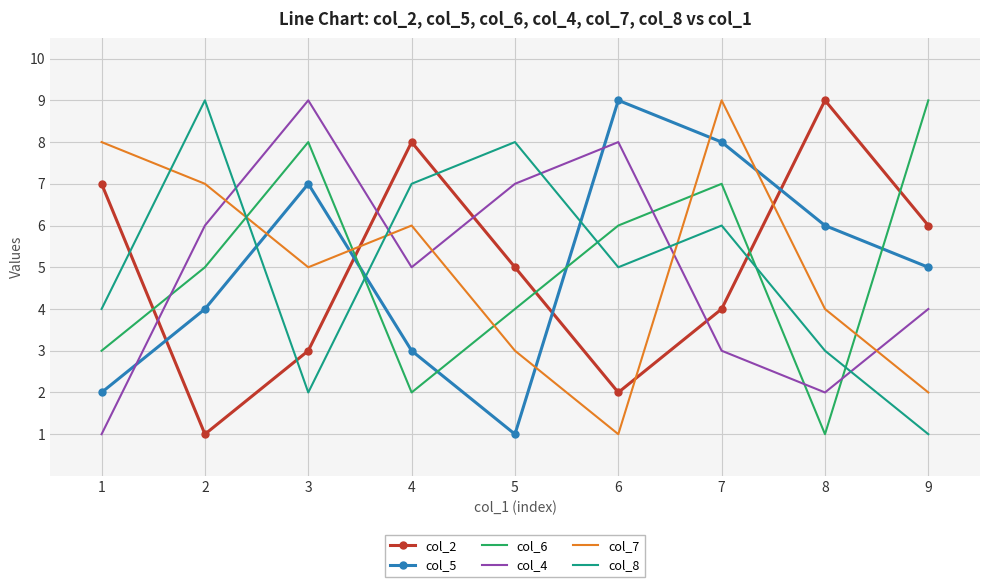

Reading left to right, what are all the values shown in this chart?

col_2: 1=7	2=1	3=3	4=8	5=5	6=2	7=4	8=9	9=6
col_5: 1=2	2=4	3=7	4=3	5=1	6=9	7=8	8=6	9=5
col_6: 1=3	2=5	3=8	4=2	5=4	6=6	7=7	8=1	9=9
col_4: 1=1	2=6	3=9	4=5	5=7	6=8	7=3	8=2	9=4
col_7: 1=8	2=7	3=5	4=6	5=3	6=1	7=9	8=4	9=2
col_8: 1=4	2=9	3=2	4=7	5=8	6=5	7=6	8=3	9=1